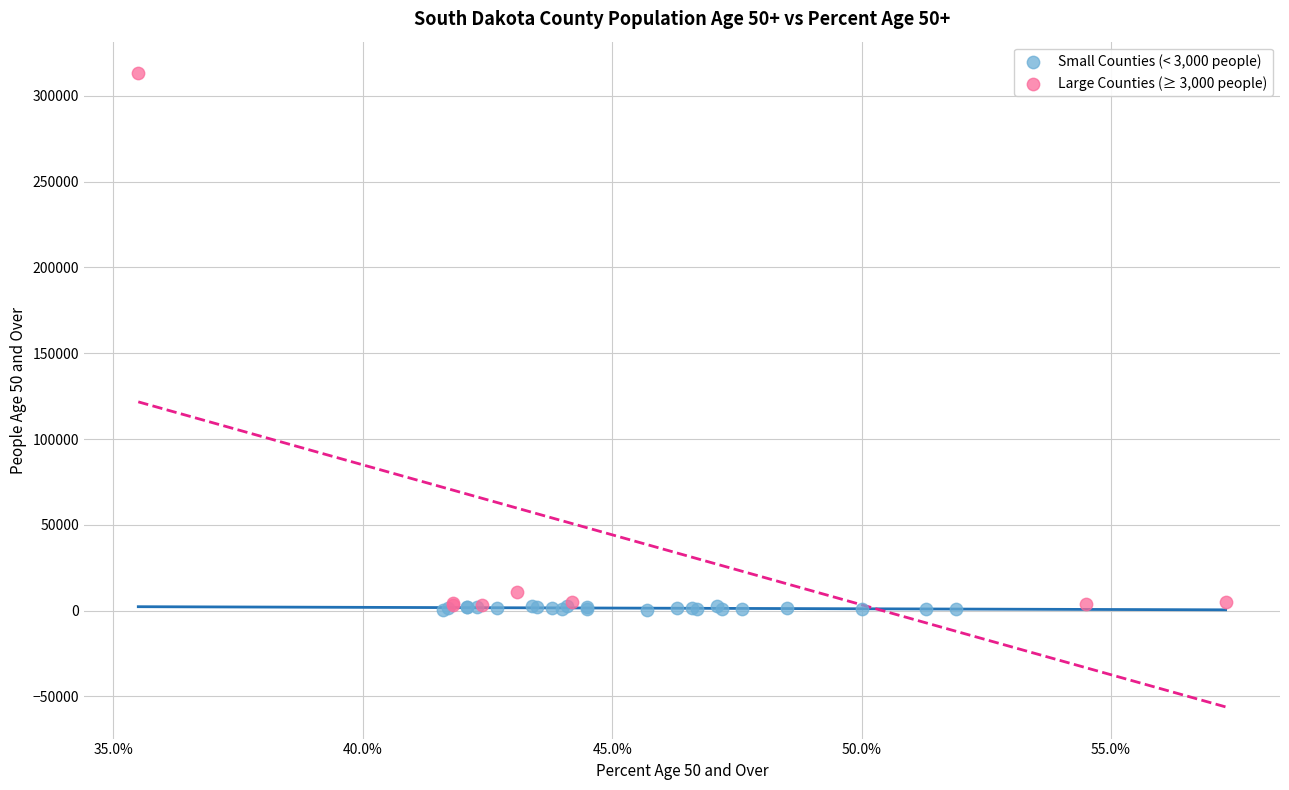

Which series reaches the maximum Y coordinate?

Large Counties (≥ 3,000 people)